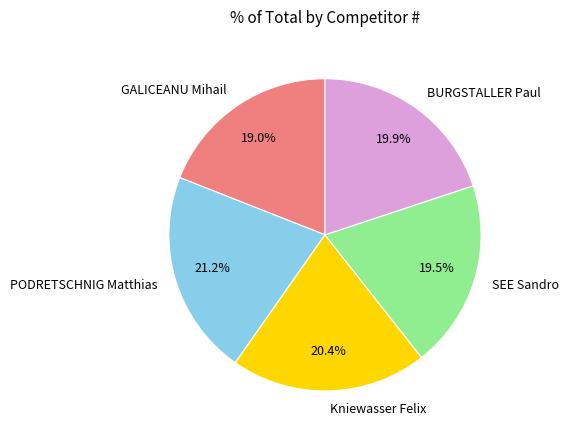

Is it true that PODRETSCHNIG Matthias is 32% of the pie?

False